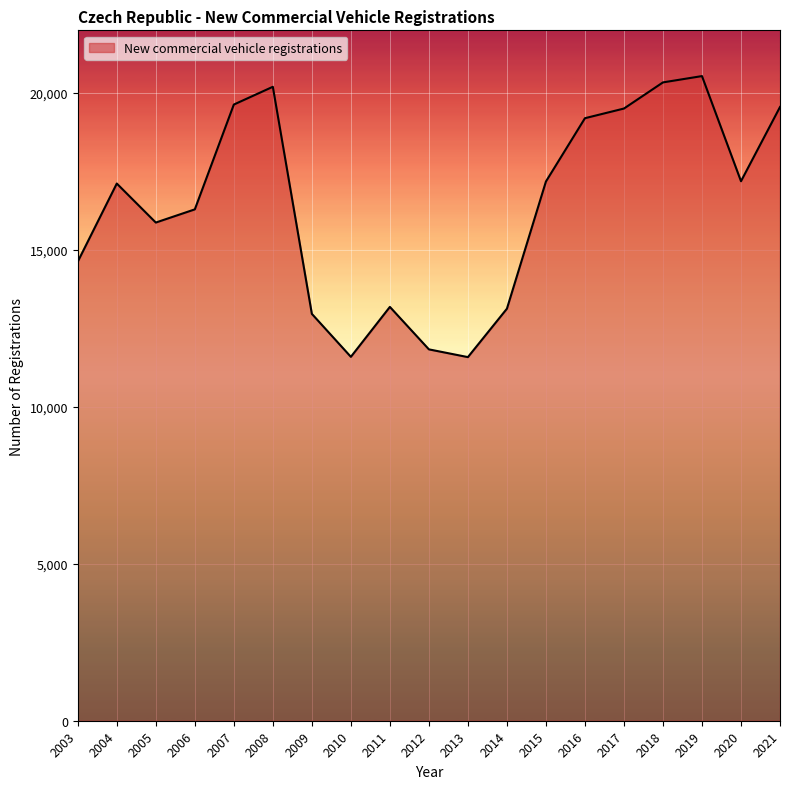

Is it true that the value at 2012 is 4997?

False